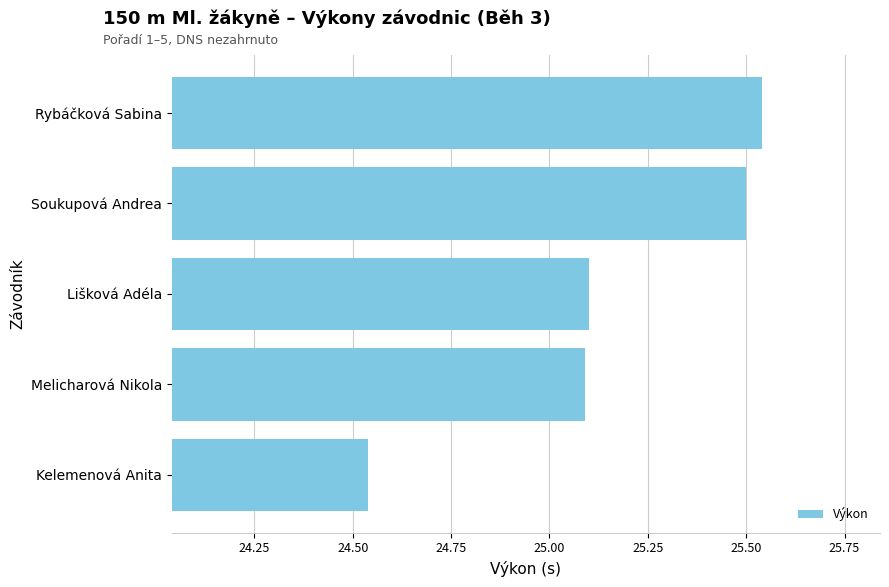

What is the difference between the maximum and minimum values?

1.0